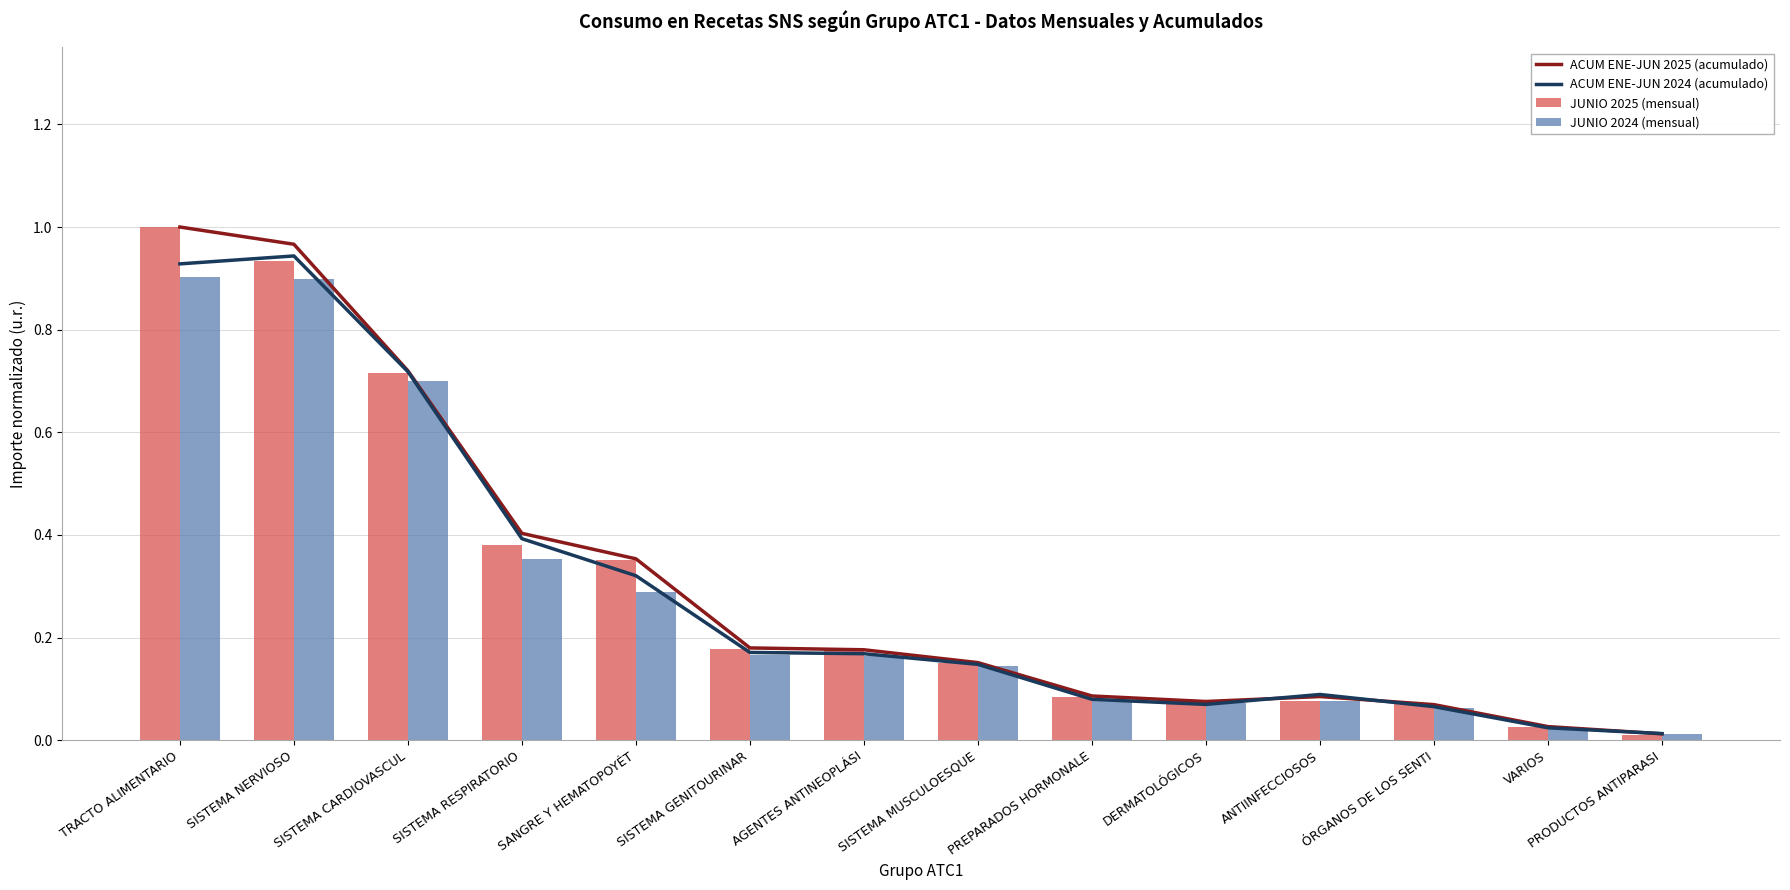

What are all the series names shown in the legend?

ACUM ENE-JUN 2025 (acumulado), ACUM ENE-JUN 2024 (acumulado), JUNIO 2025 (mensual), JUNIO 2024 (mensual)